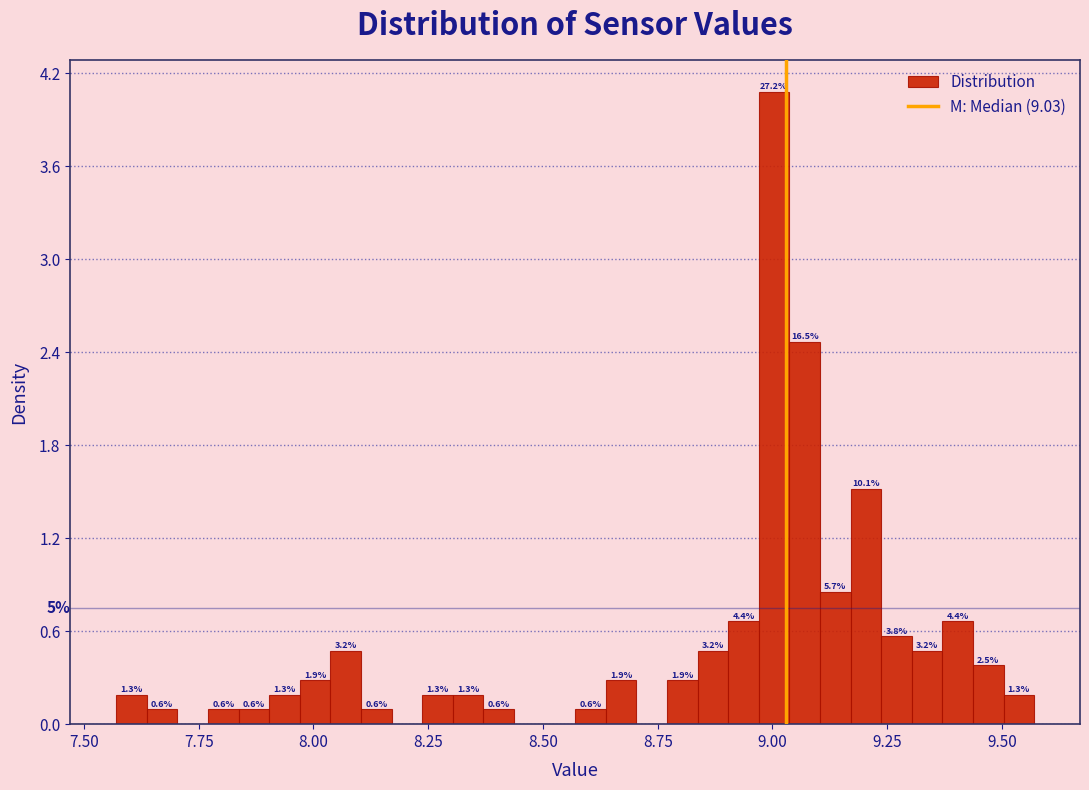

Read against the x-axis, roughly where is the centre of the tallest bar?

9.00